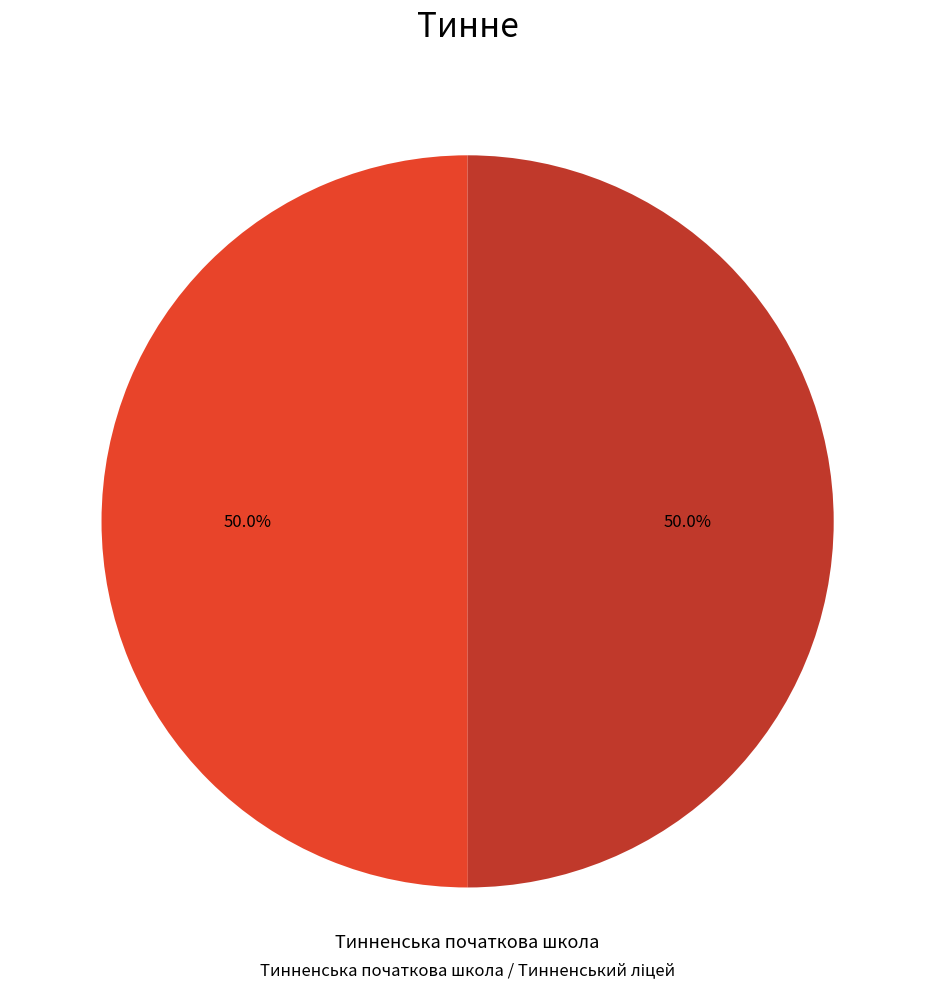

To the nearest percent, what is the average slice percentage?

50%